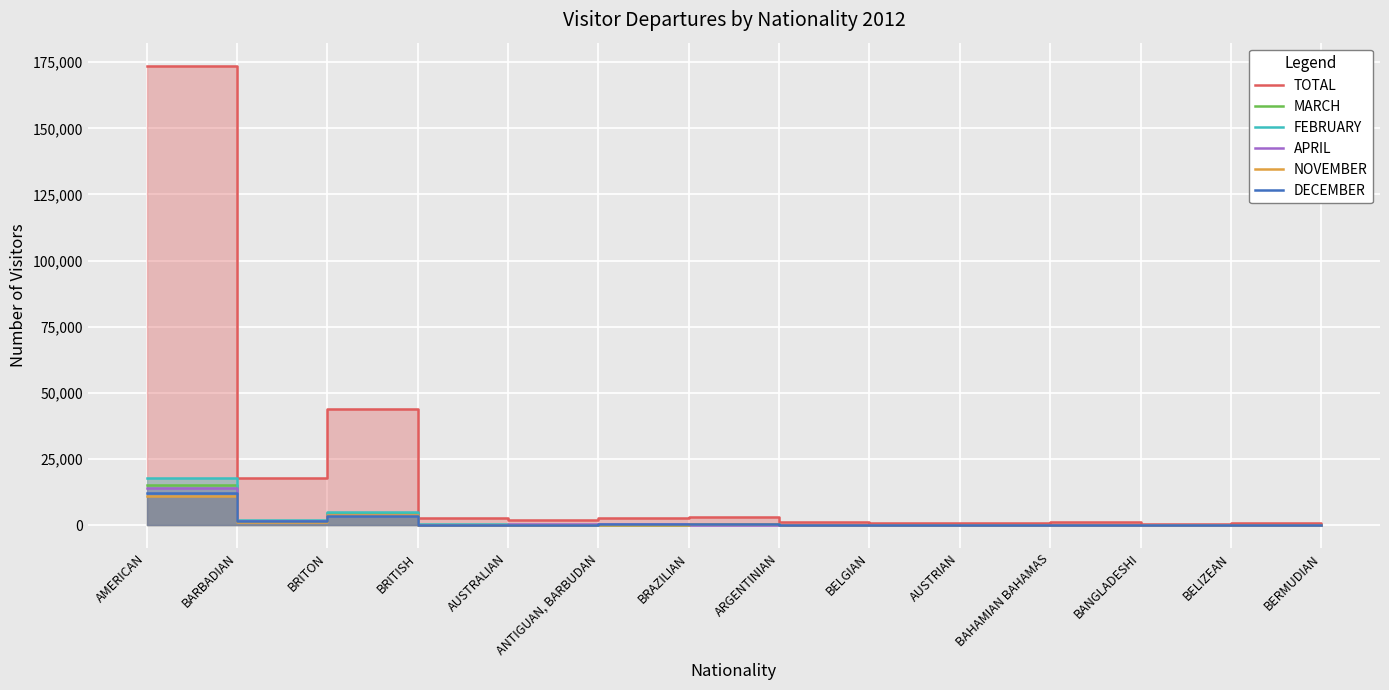

How many series are shown in this chart?

6